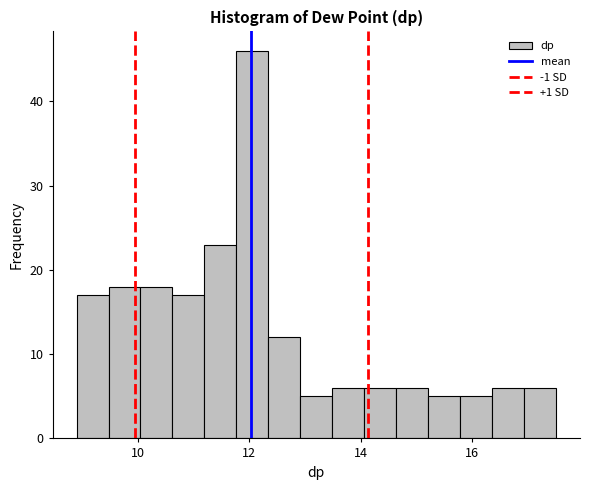

Read against the x-axis, roughly where is the centre of the tallest bar?

12.0